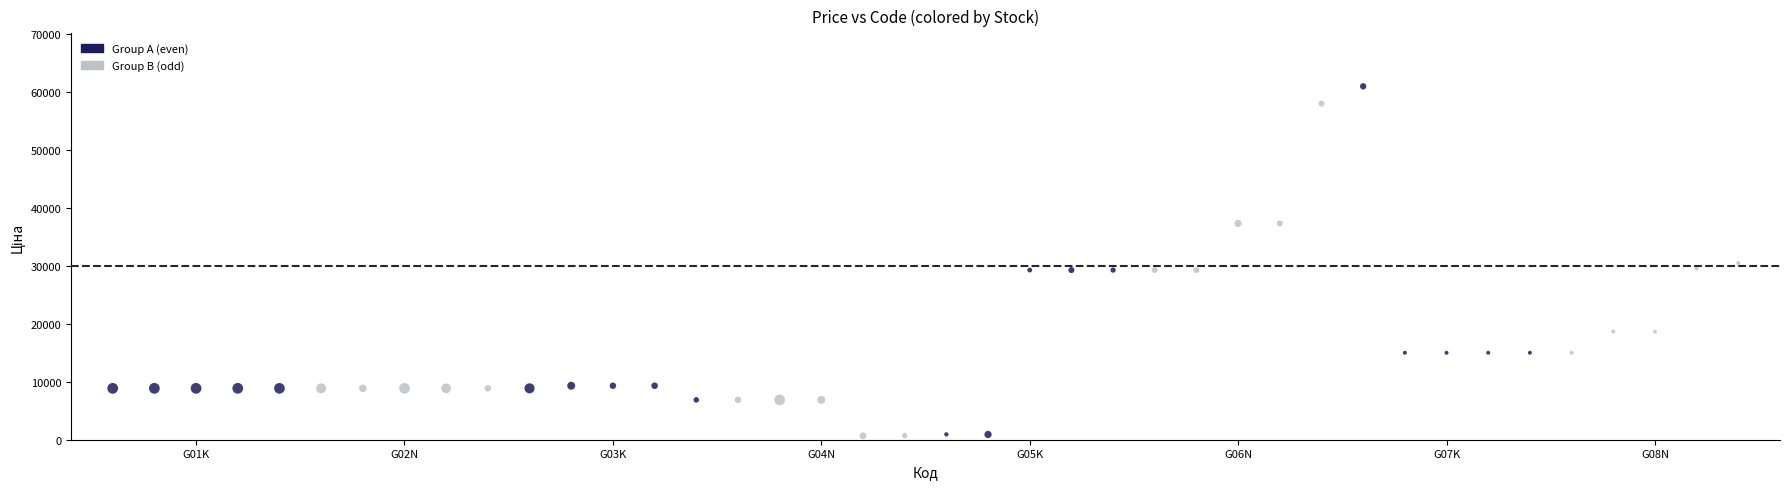

Which series contains the highest Y value?

Group A (even)